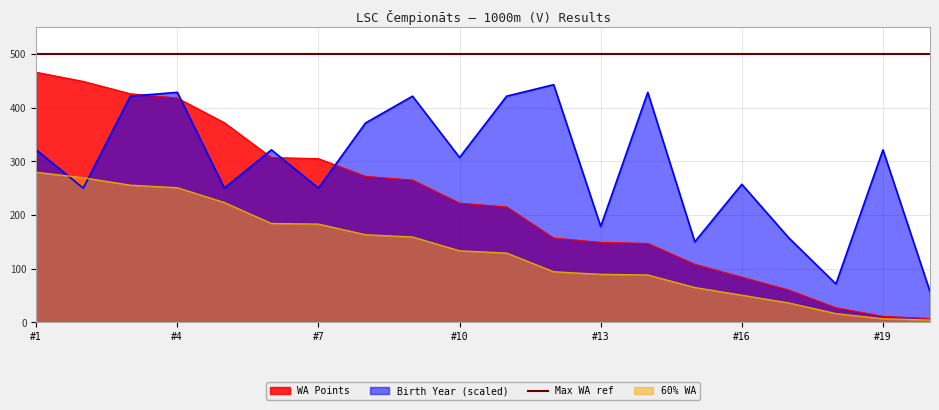

What is the lowest value of the Birth Year (scaled) series?

57.1